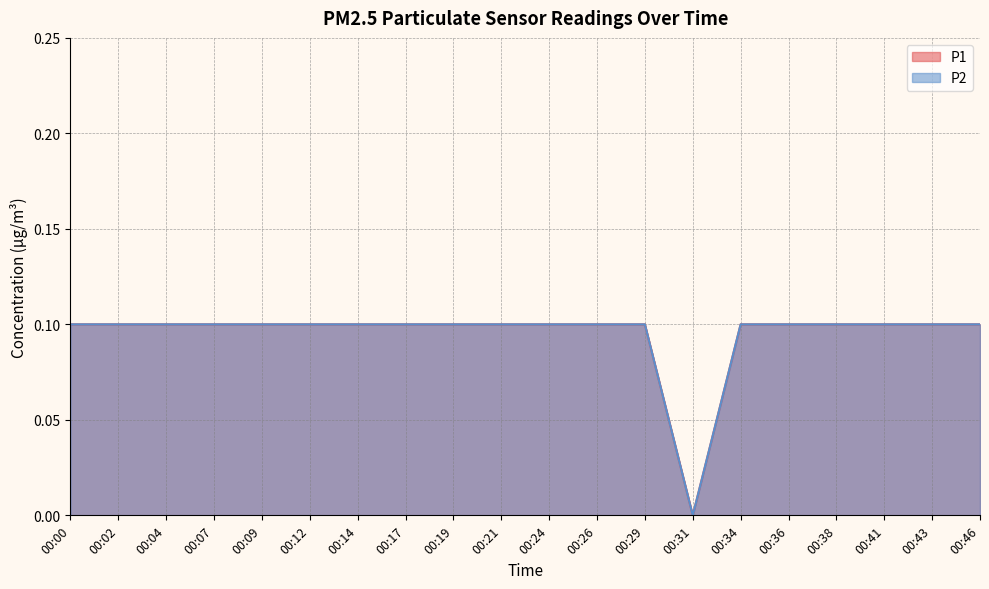

What is the difference between the maximum and minimum values in the P1 series?

0.1